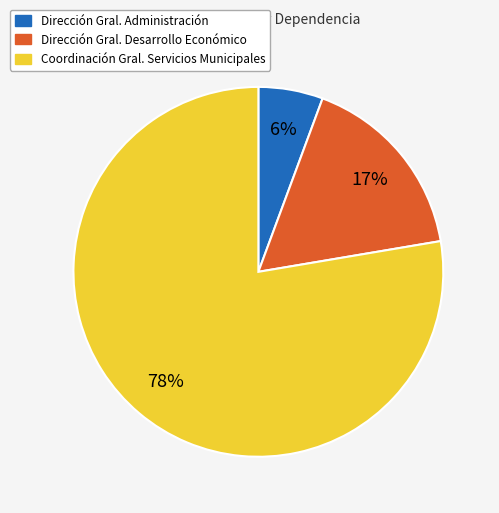

To the nearest percent, what is the average slice percentage?

33%